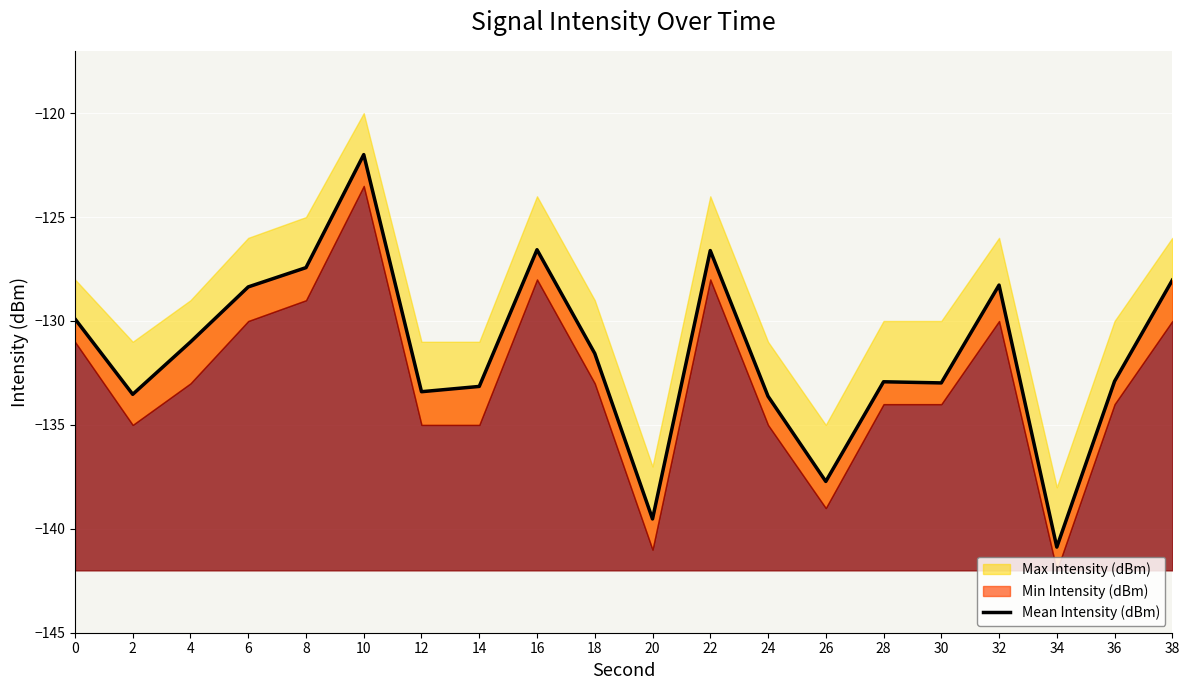

What is the difference between the values at 4 and 0?

1.1